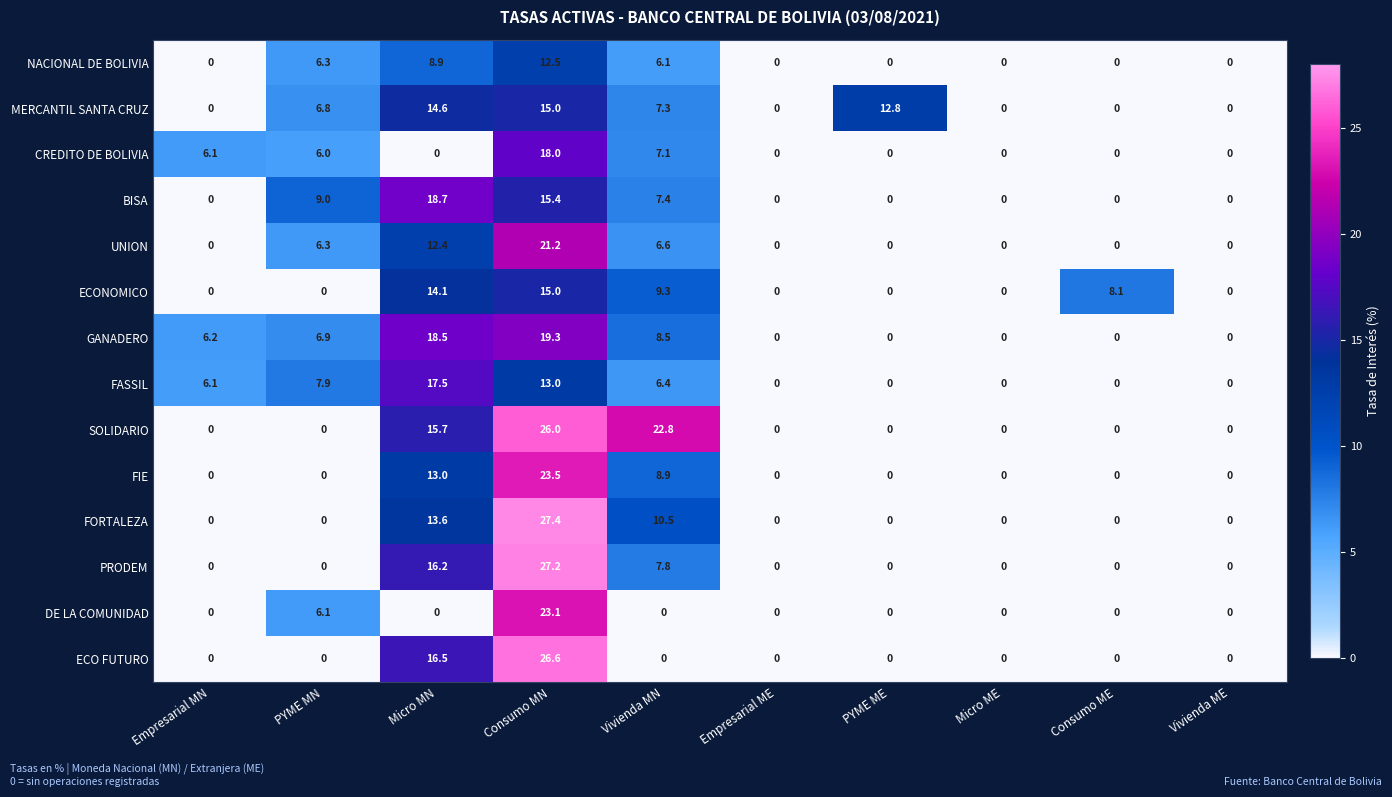

Where is PRODEM nearest to the value 13?

Micro MN